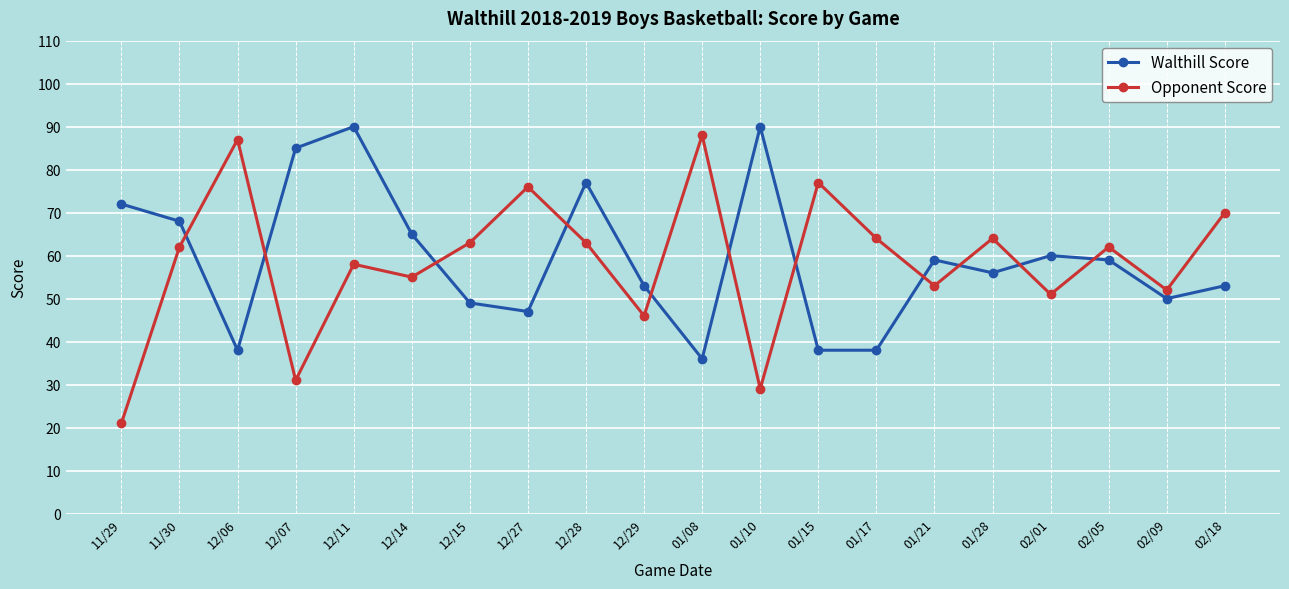

At 01/08, list the series in order from largest to smallest.

Opponent Score, Walthill Score